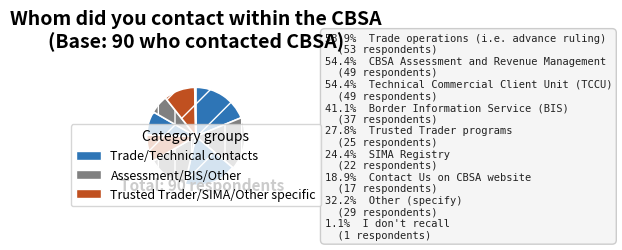

Count the number of slices in the pie.

9